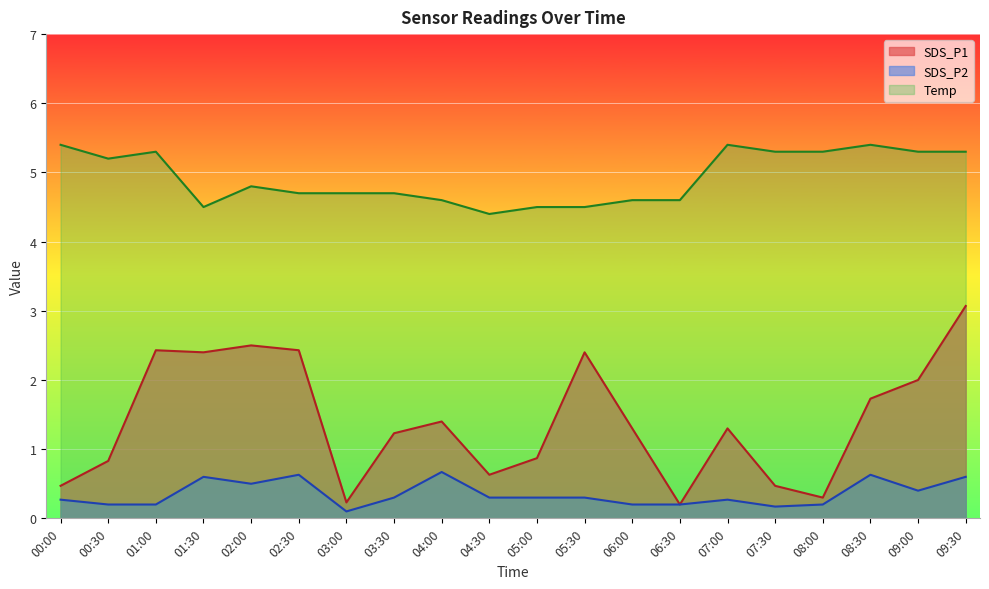

Which series has the largest range (max minus min)?

SDS_P1